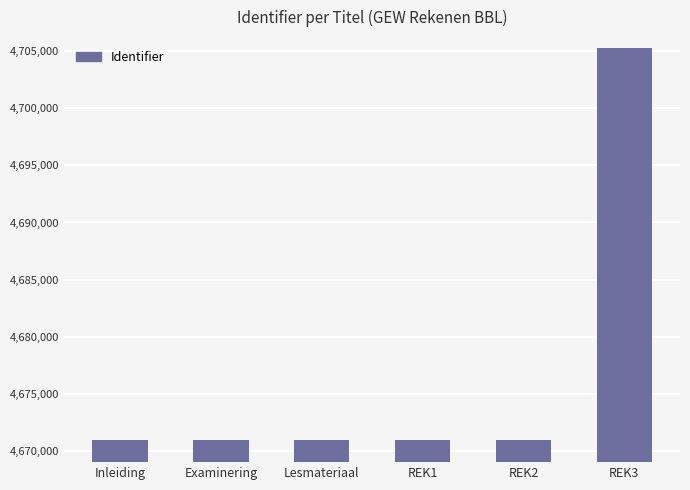

Between REK3 and REK1, which is larger?

REK3